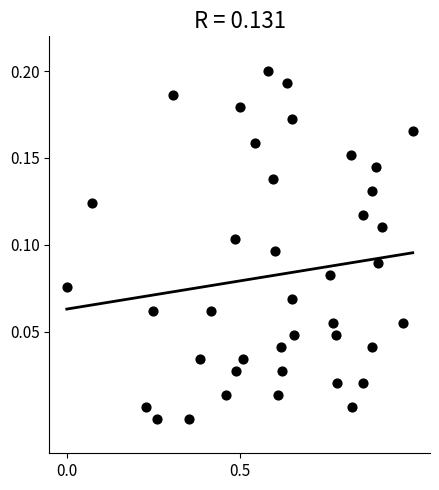

What is the range of X values (max minus min)?

1.0